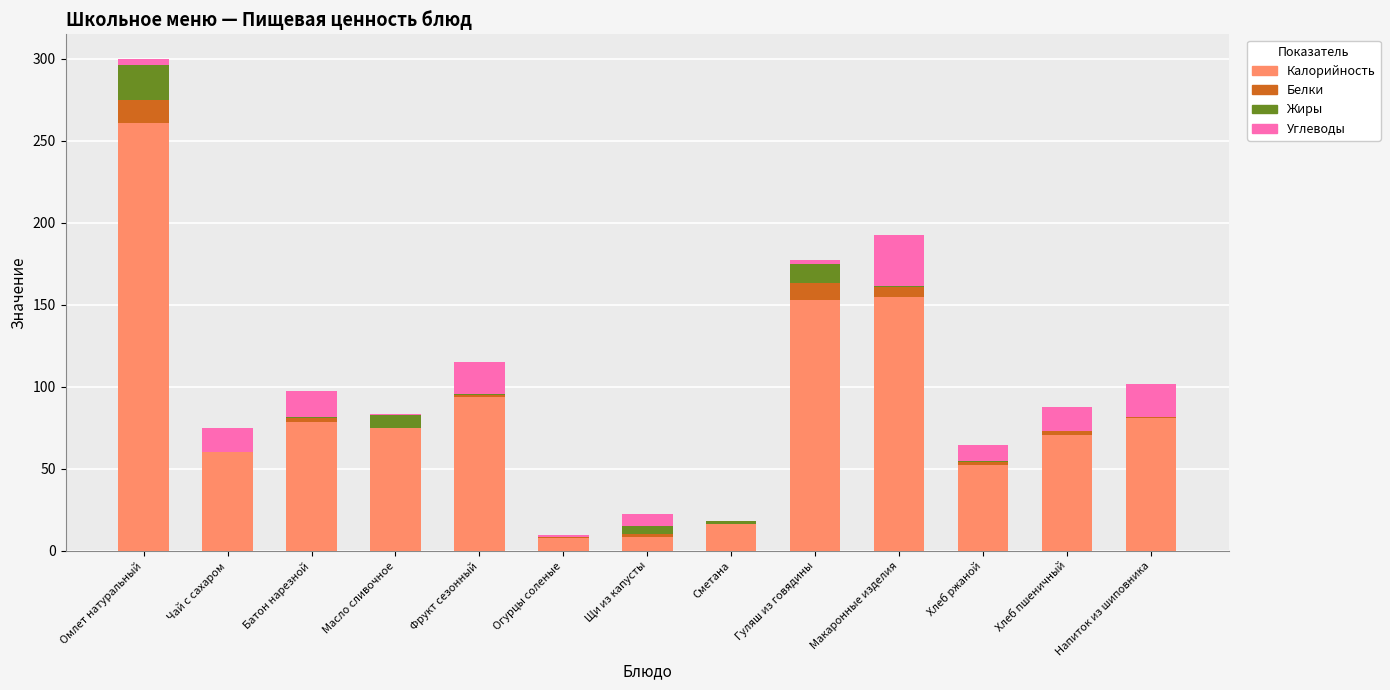

The Калорийность series shows 154.6 at Макаронные изделия. True or false?

True